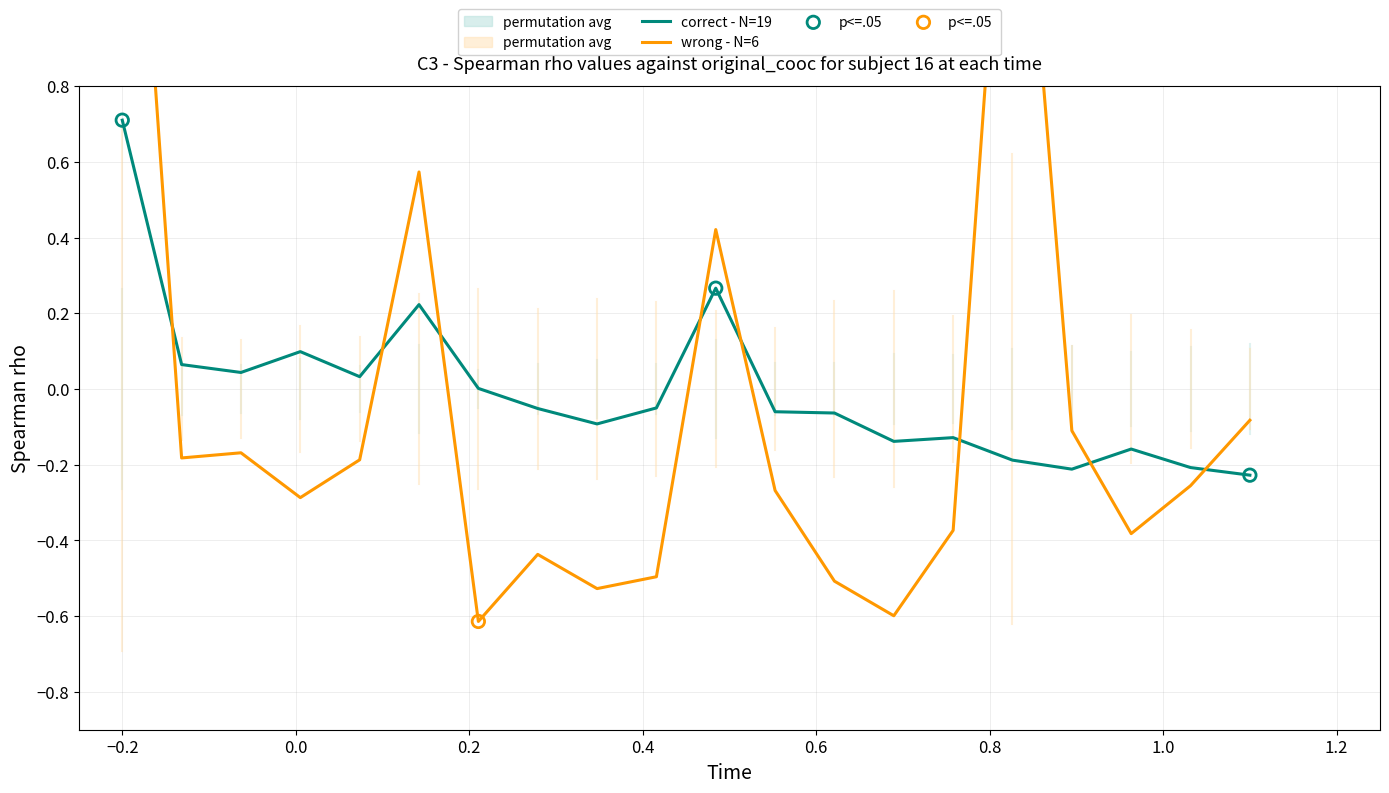

Which series contains the lowest Y value?

wrong - N=6